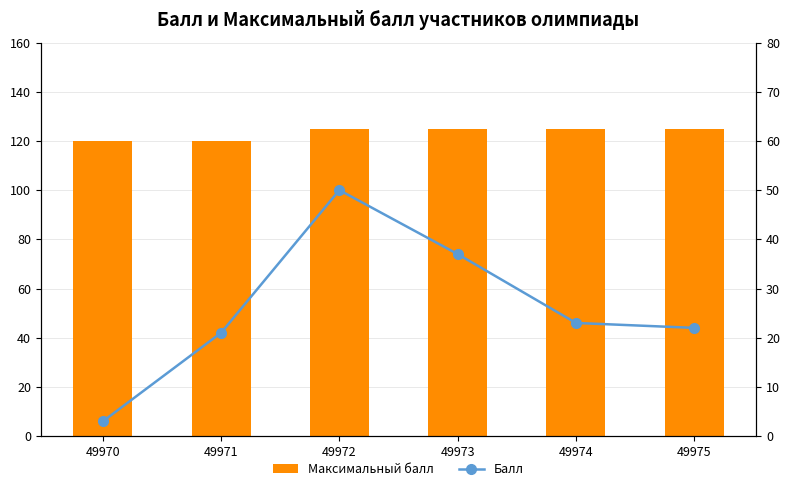

Count the Максимальный балл values in the range 120 to 125.

6